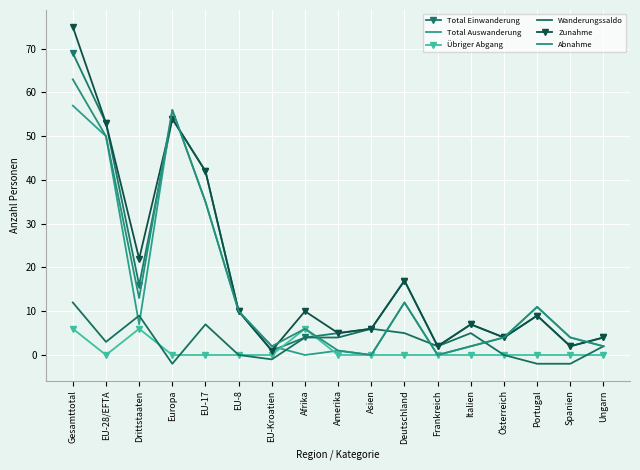

What position from the left is Amerika?

9